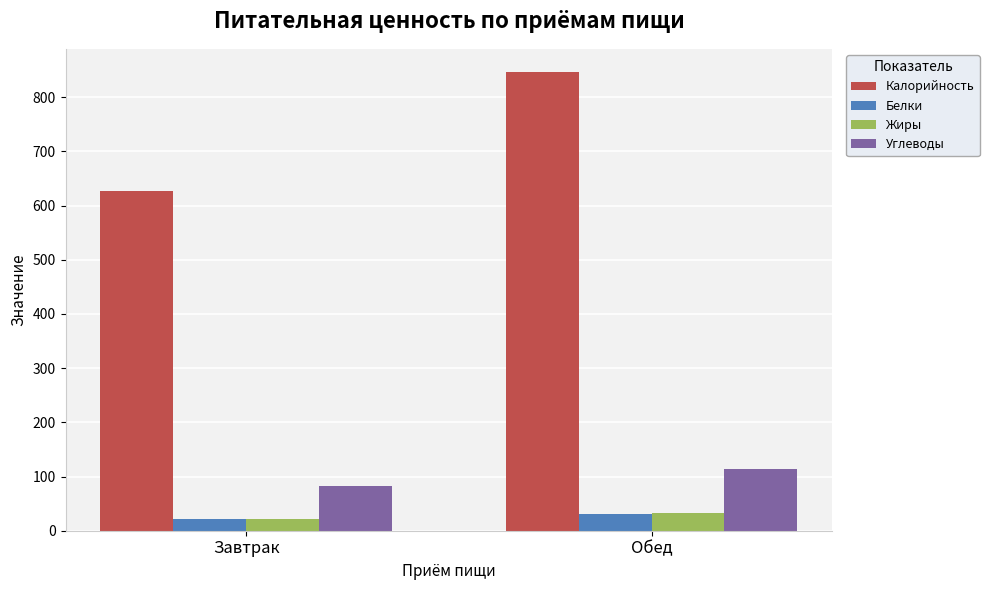

What position from the right is Завтрак?

2